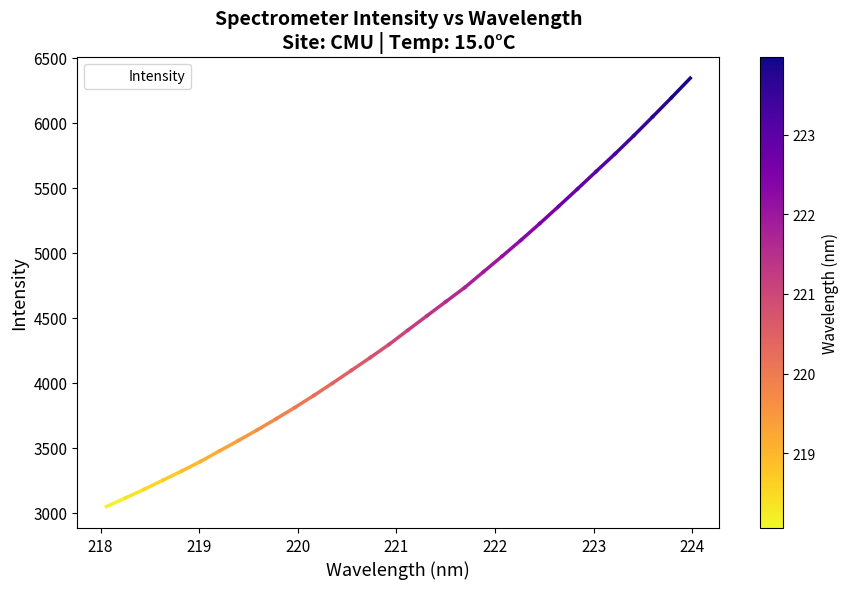

What is the sum of all values?

143168.4